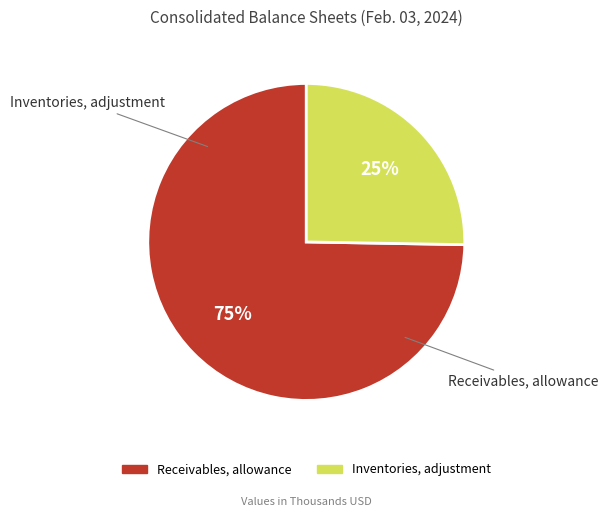

Rank the categories by value from highest to lowest.

Receivables, allowance, Inventories, adjustment